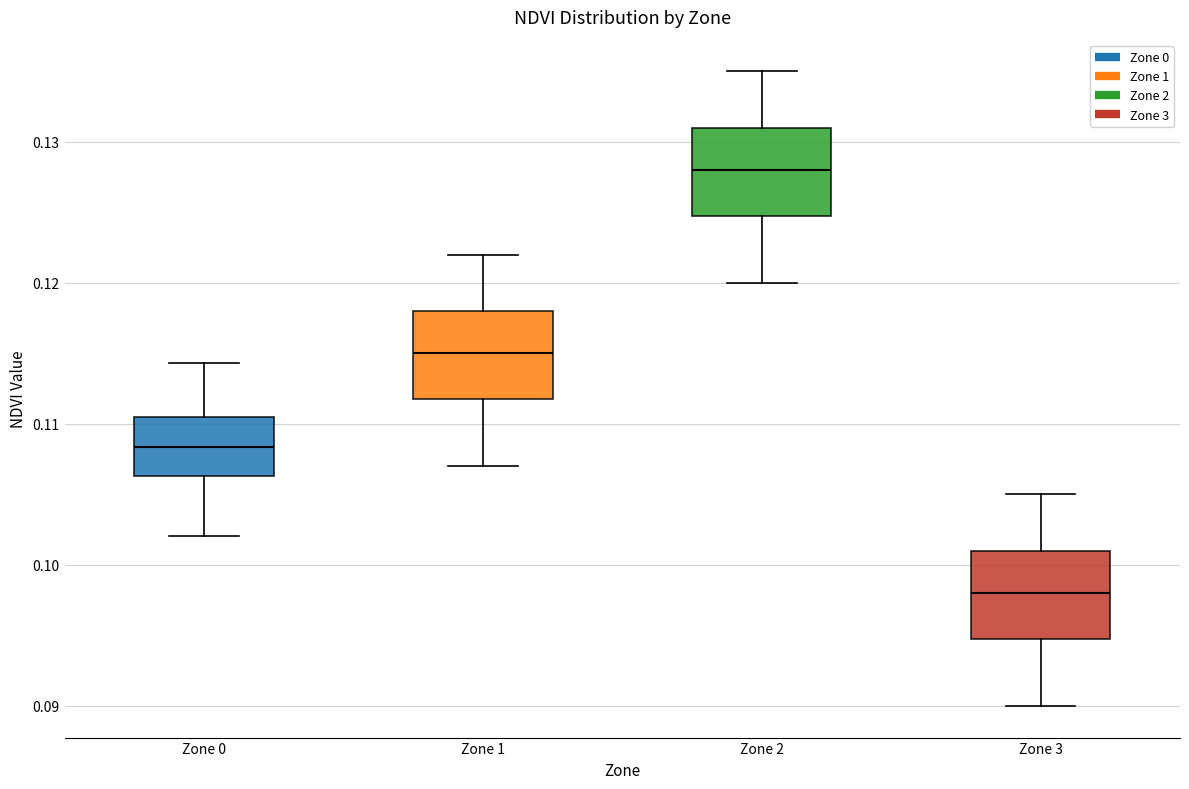

Which box's median line is the highest?

Zone 2